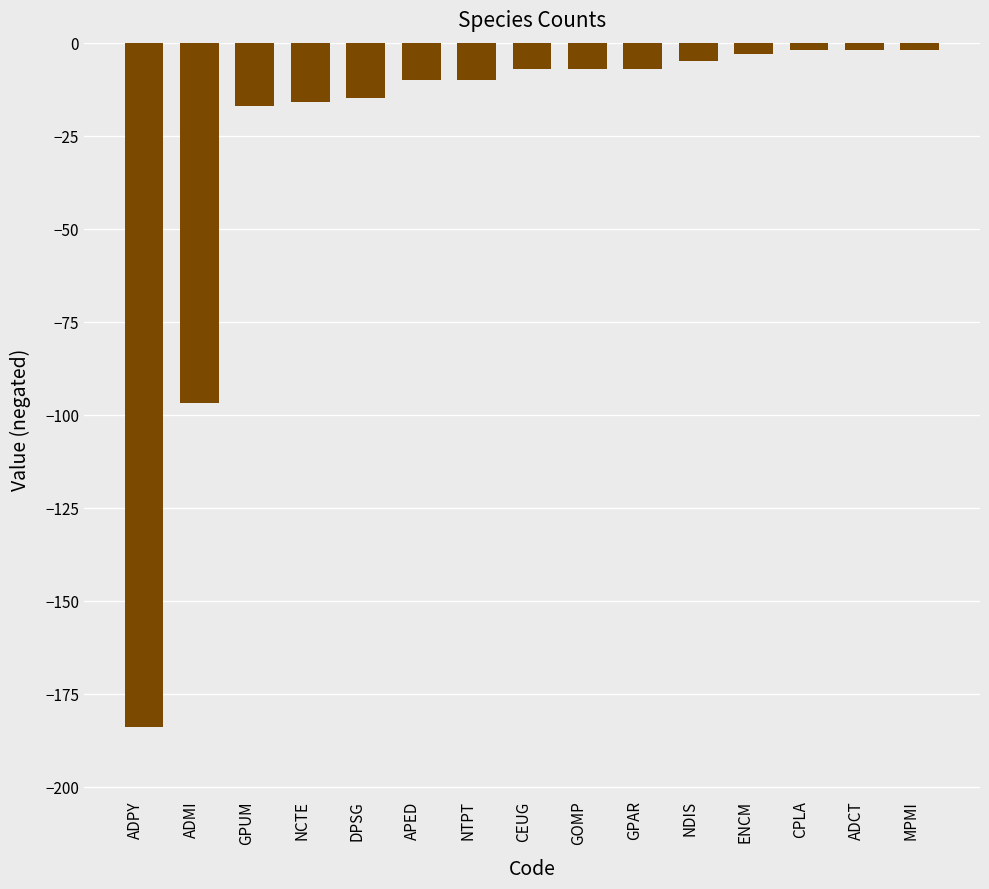

How many distinct data groups are displayed?

1